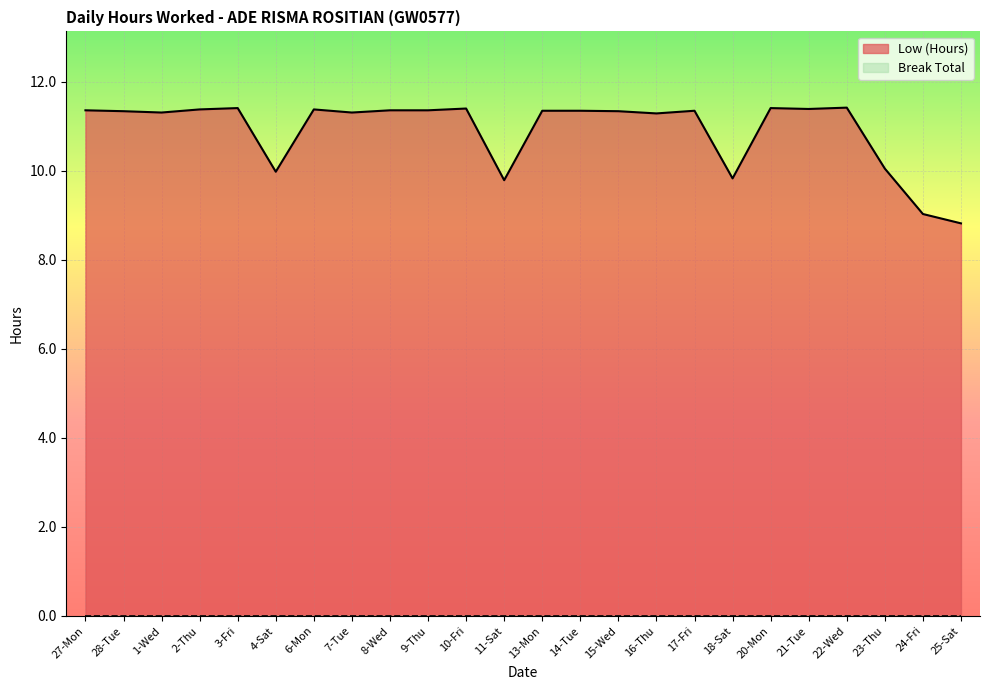

Count the values in the range 11 to 12.

18